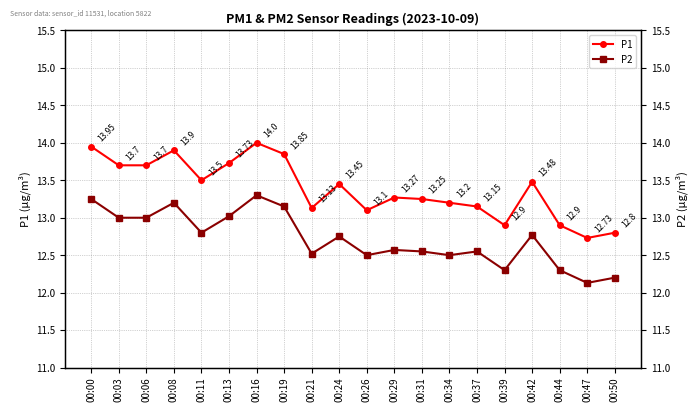

How many interior local peaks does the P2 series have?

6